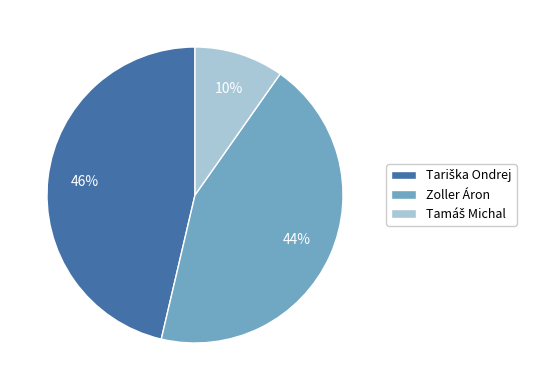

To the nearest percent, what portion does Zoller Áron represent?

44%